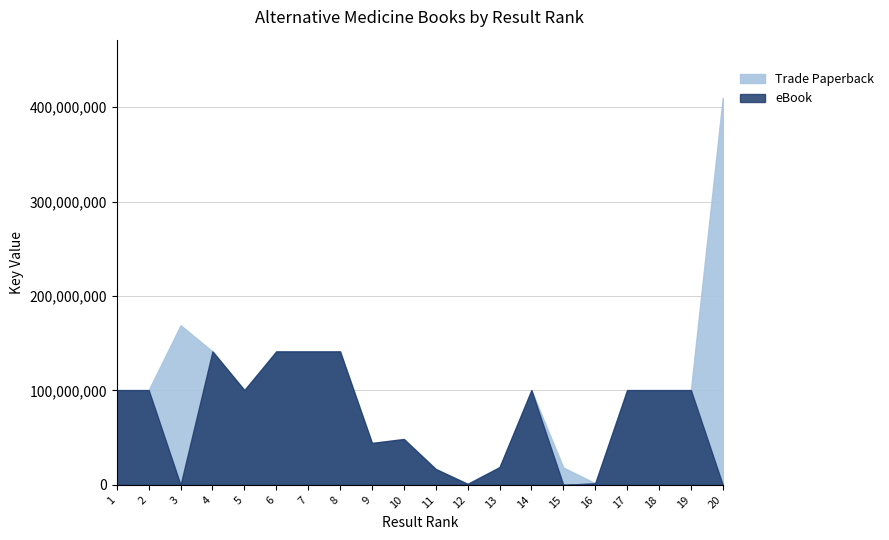

Rank the series by their average value, from lowest to highest.

eBook, Trade Paperback